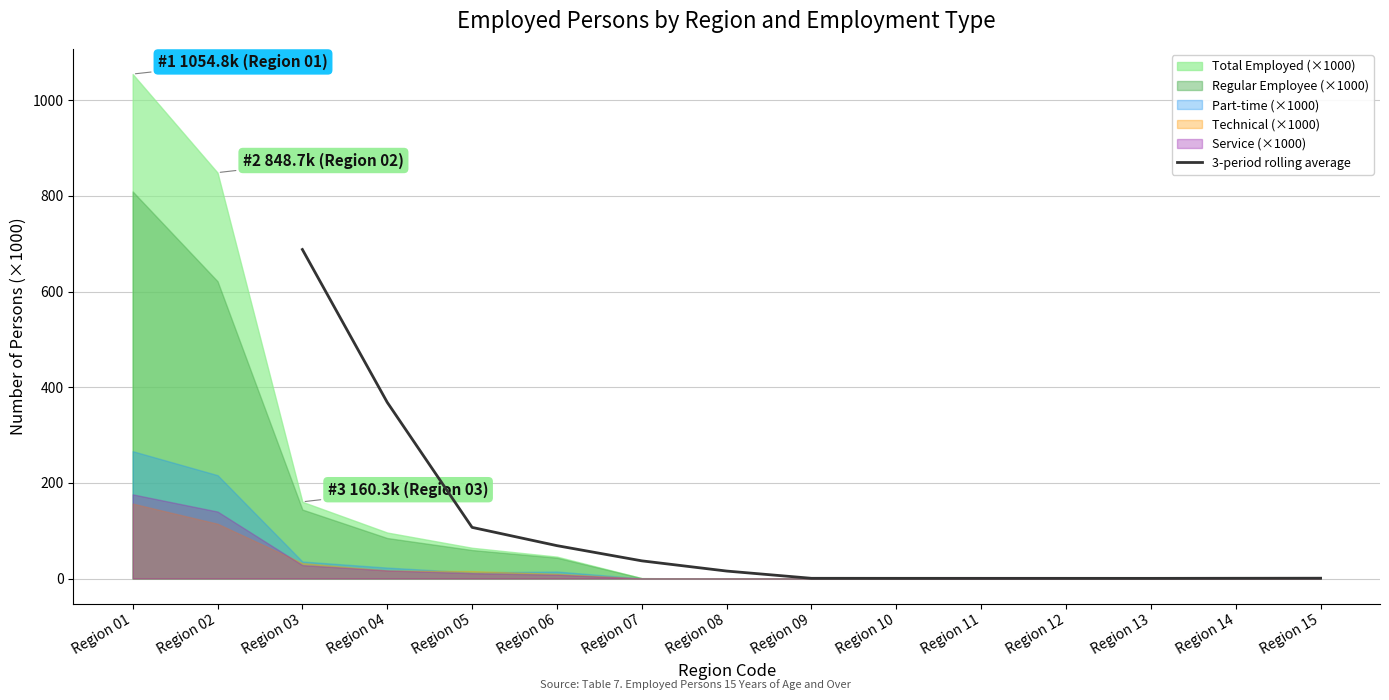

At which label does the data first exceed 15?

Region 03